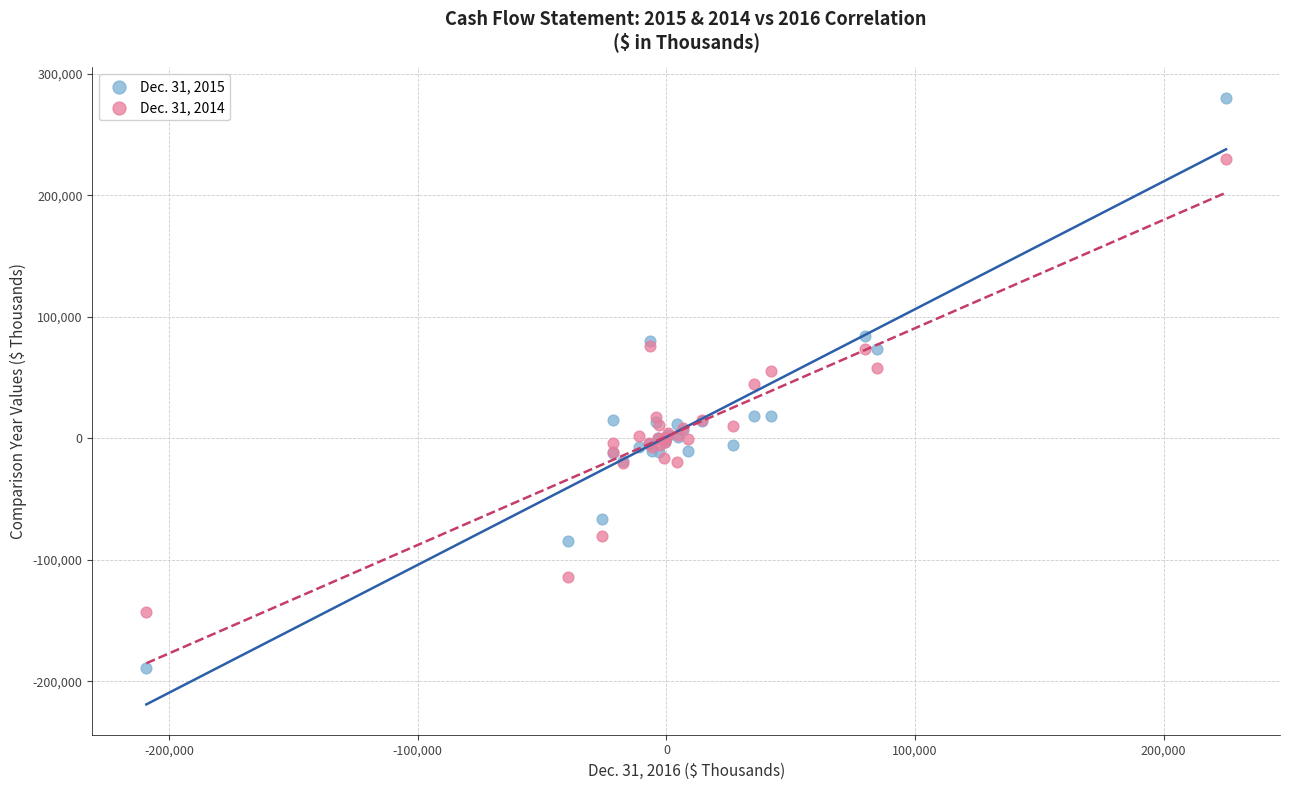

Which series reaches the minimum Y coordinate?

Dec. 31, 2015